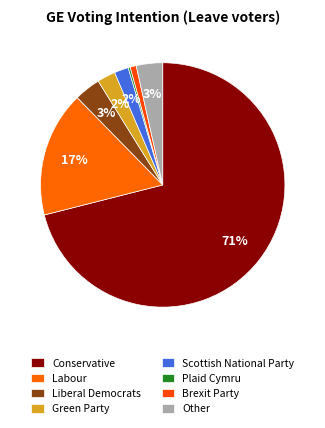

Does Conservative represent more than half of the total?

Yes